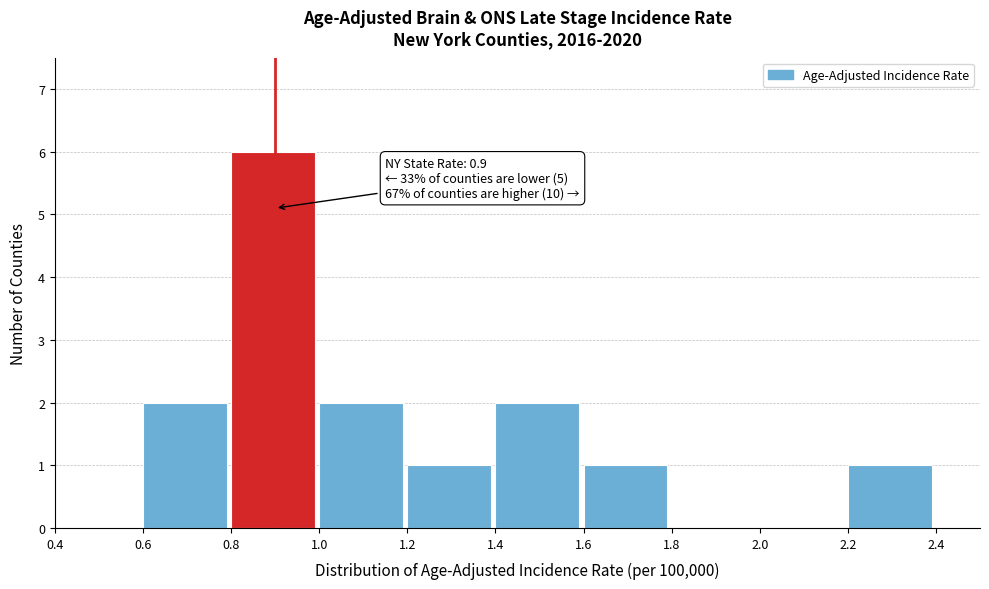

Which range on the x-axis has the tallest bar?

0.8 to 1.0